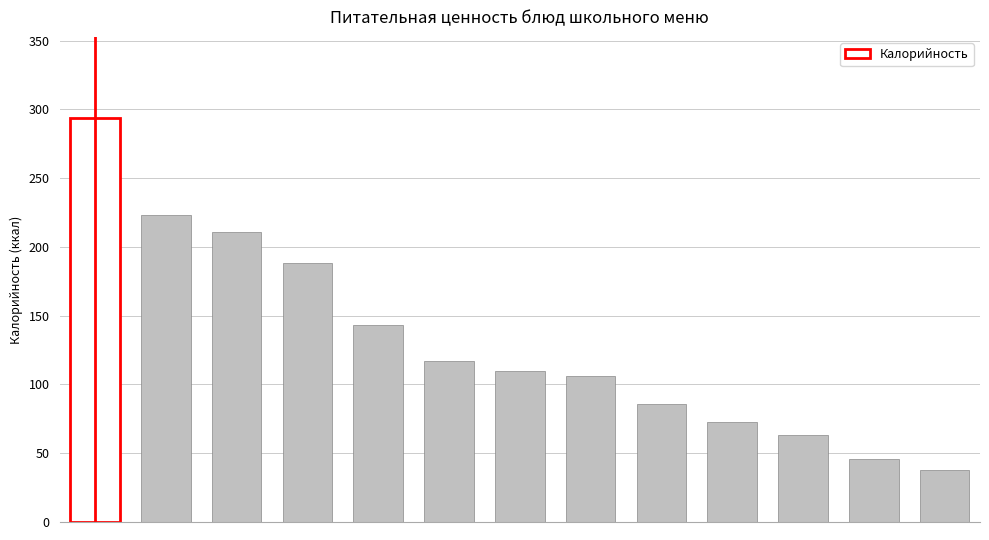

What is the maximum value shown in the chart?

294